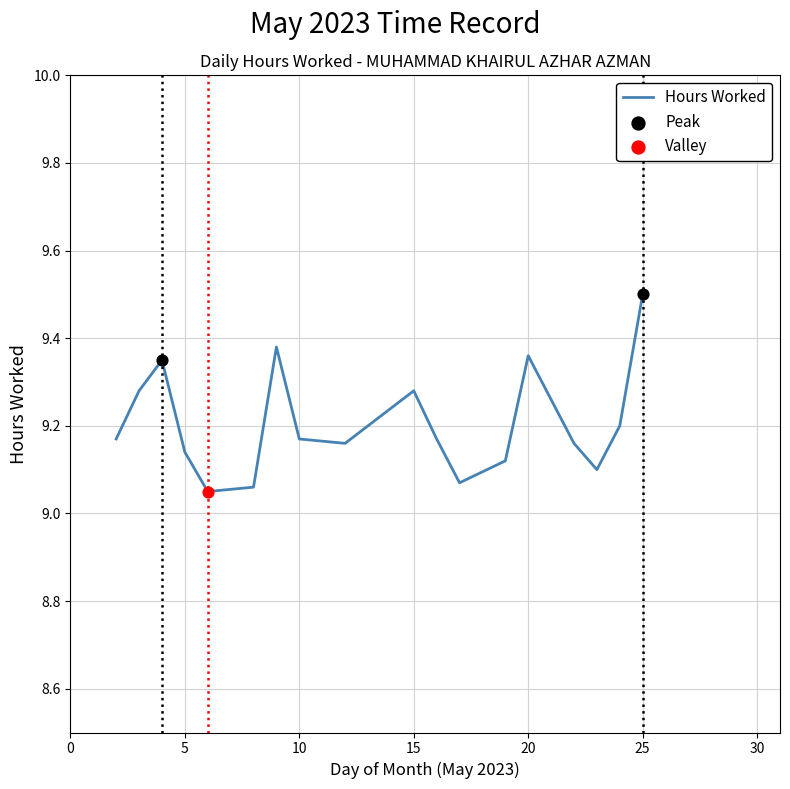

What is the greatest value displayed?

9.5